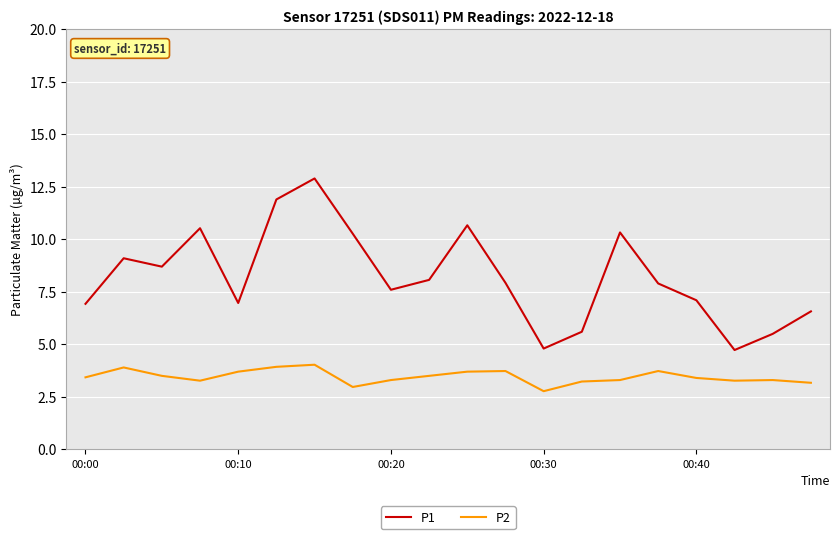

What is the lowest value of the P1 series?

4.7